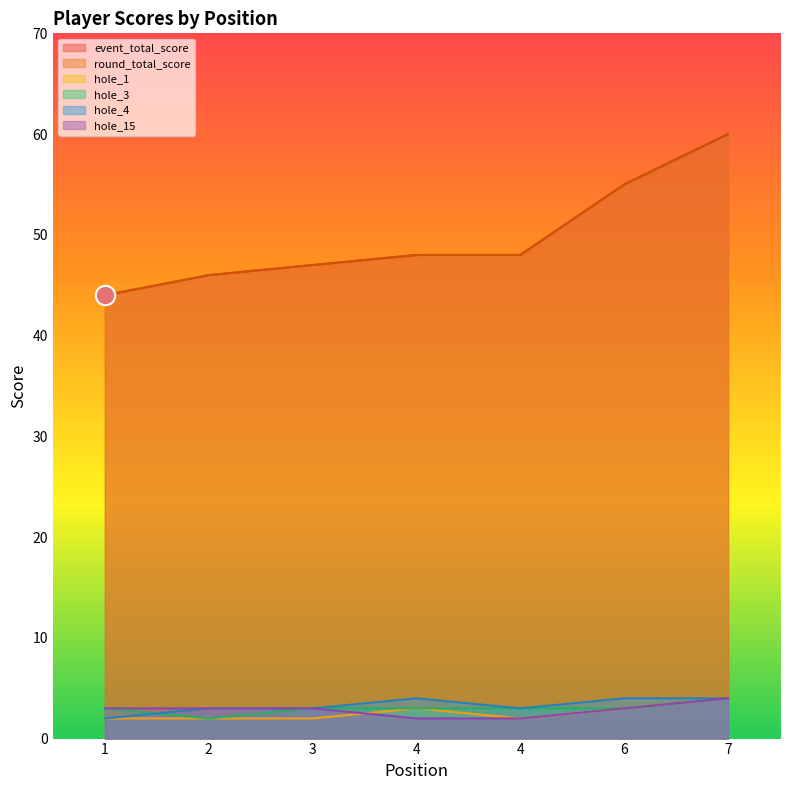

List the labels in order of hole_3 value, smallest first.

2, 1, 3, 4, 4, 6, 7